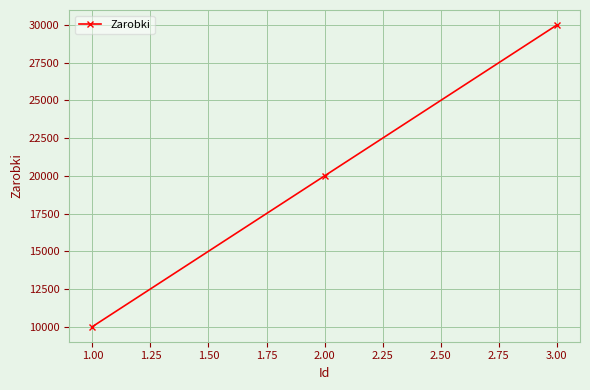

How many lines are shown in the chart?

1